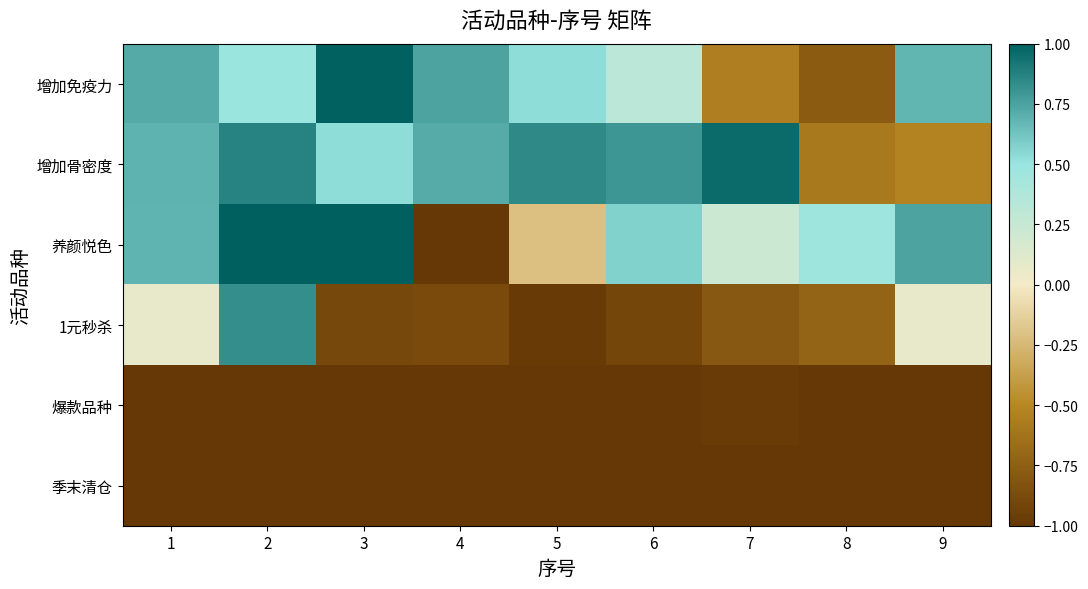

Rank the series by their maximum value, from highest to lowest.

养颜悦色, 增加免疫力, 增加骨密度, 1元秒杀, 爆款品种, 季末清仓